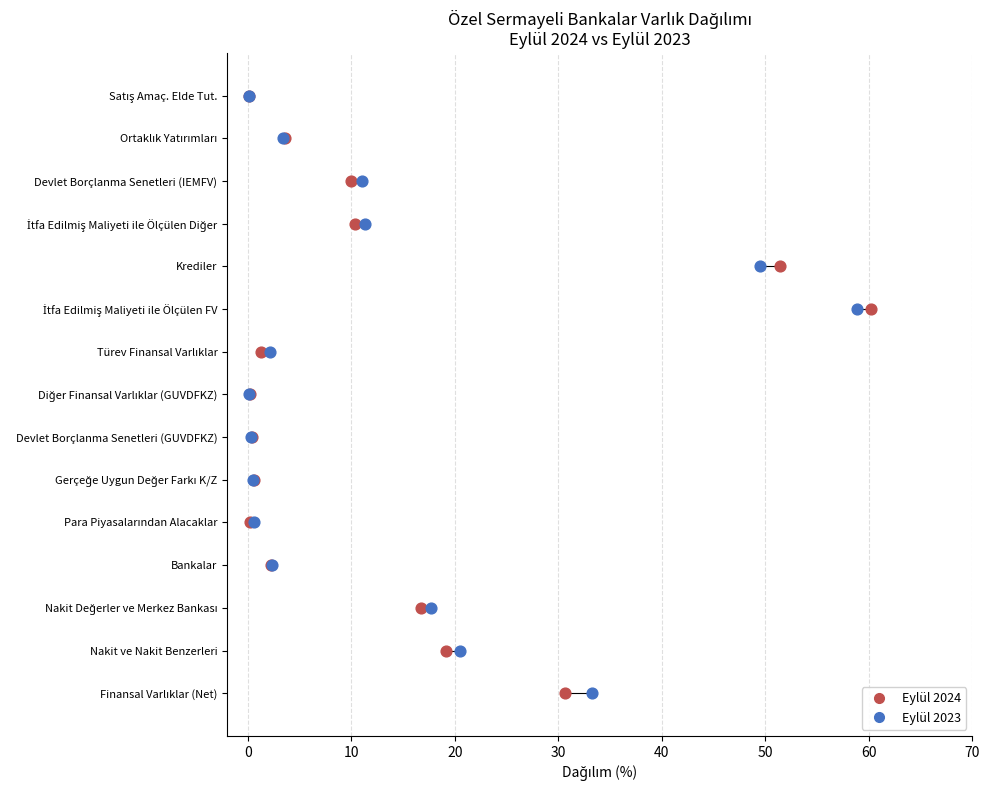

What are all the series names shown in the legend?

Eylül 2024, Eylül 2023